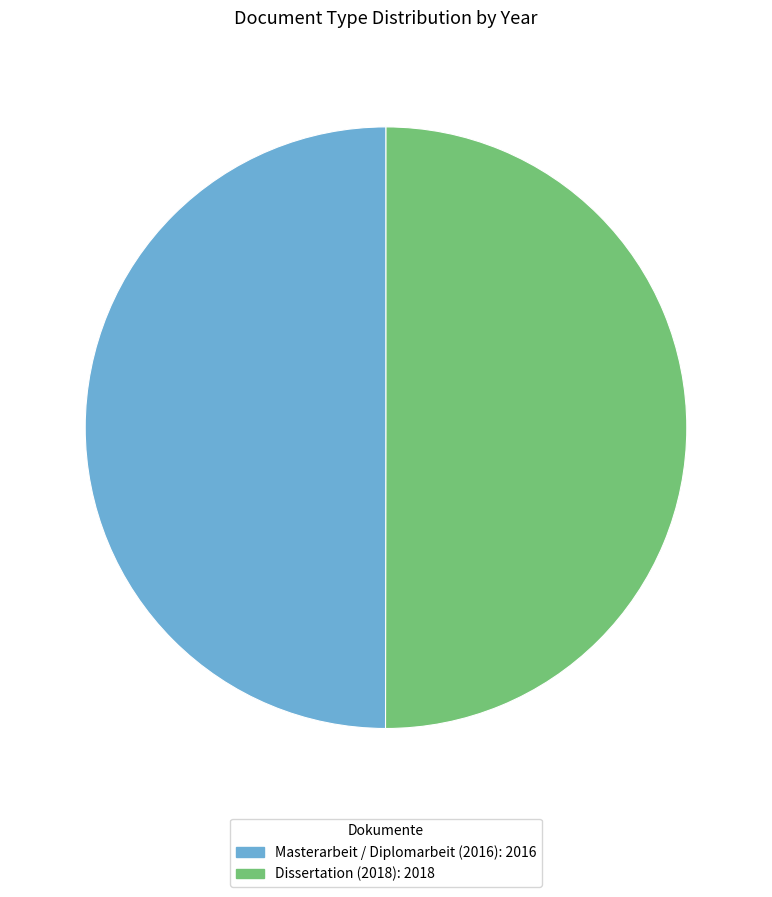

What is the ratio of the value at Dissertation (2018) to the value at Masterarbeit / Diplomarbeit (2016)?

1.0